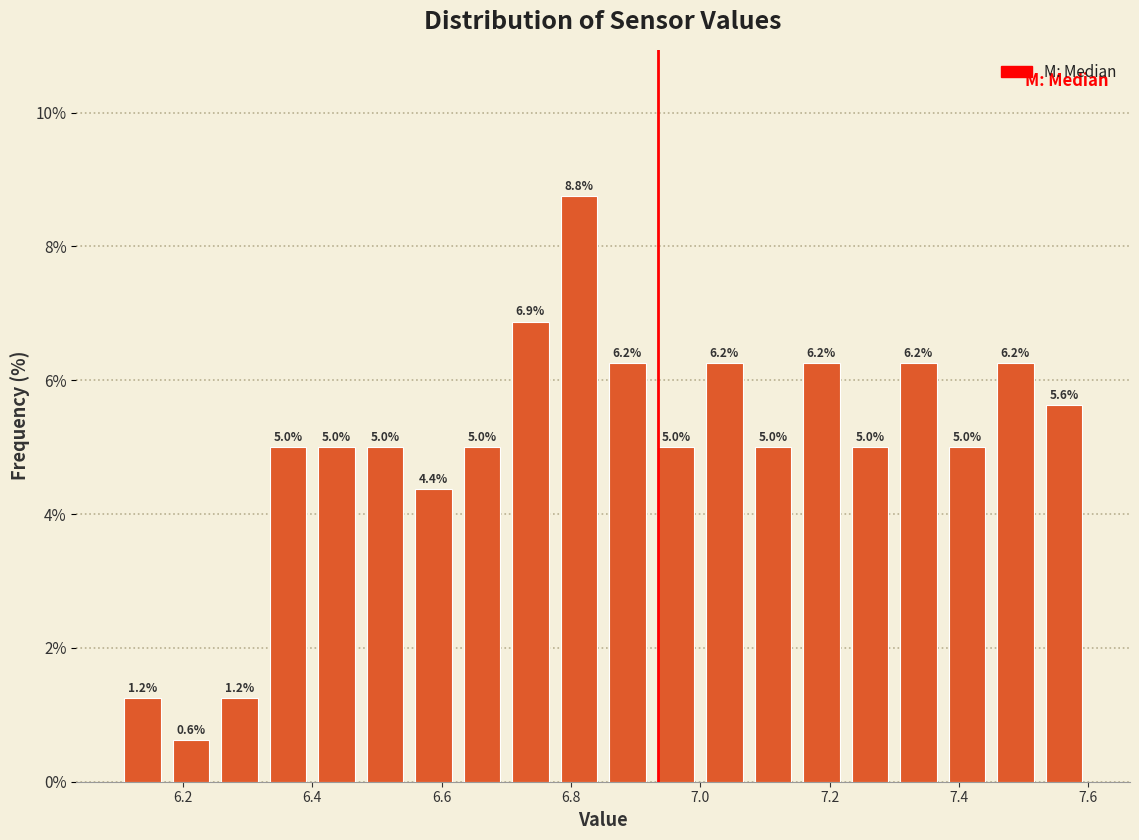

Read against the x-axis, roughly where is the centre of the tallest bar?

6.82